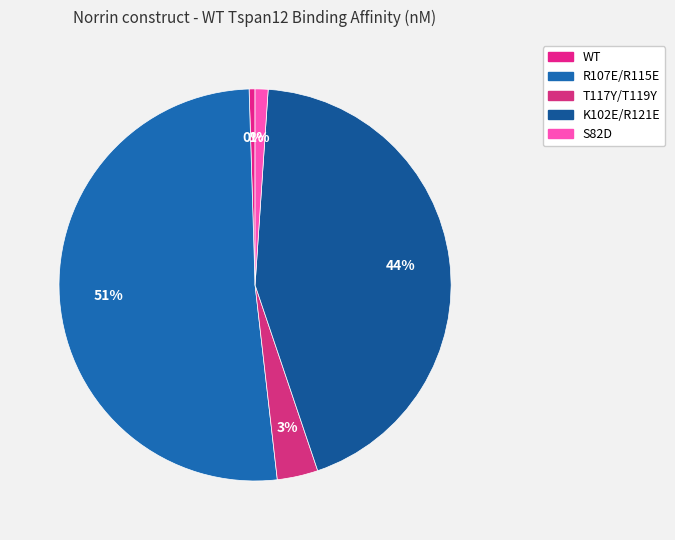

Does R107E/R115E represent more than half of the total?

Yes